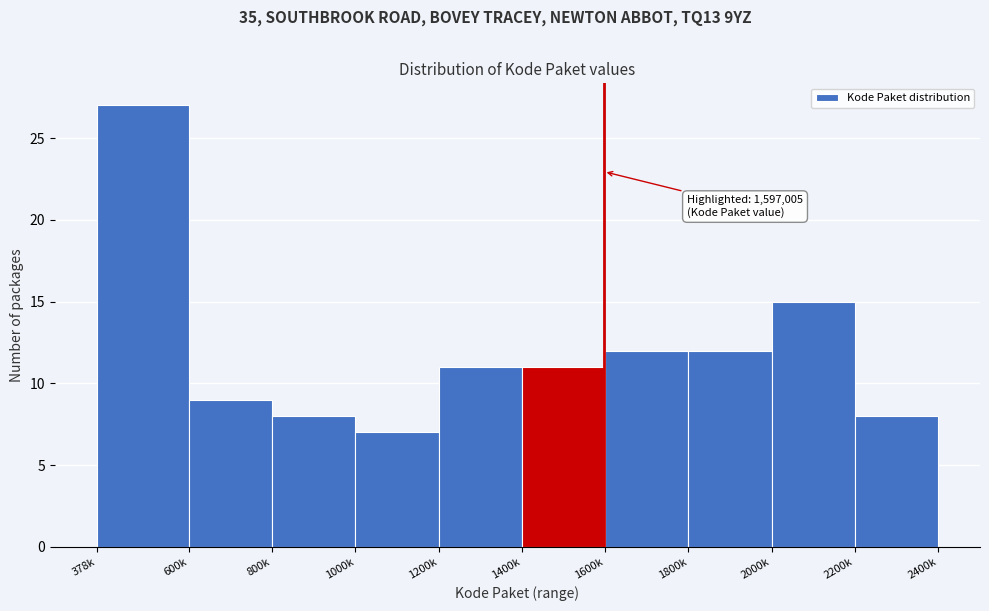

Reading left to right, extract all data points from this chart.

27	9	8	7	11	11	12	12	15	8